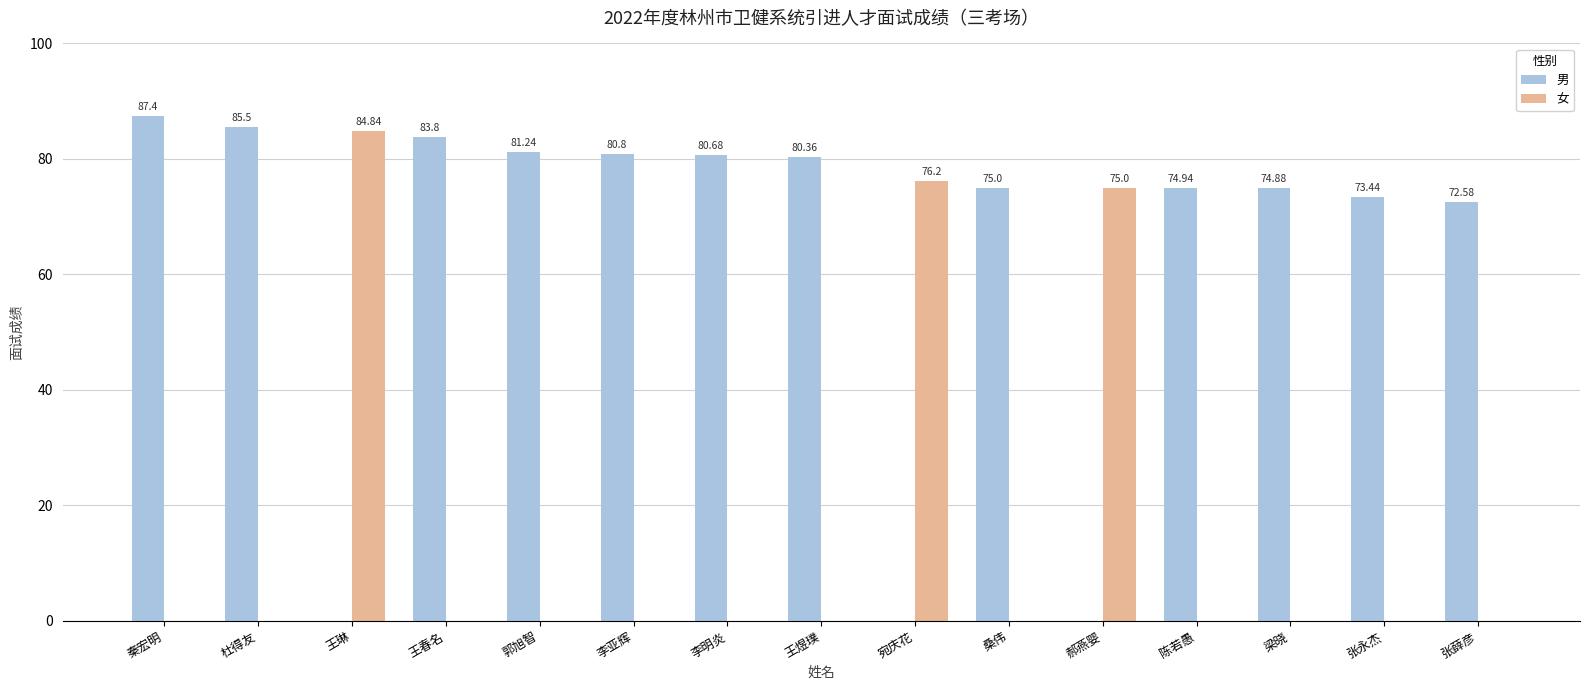

At which label is 女 closest to 42?

郝燕婴